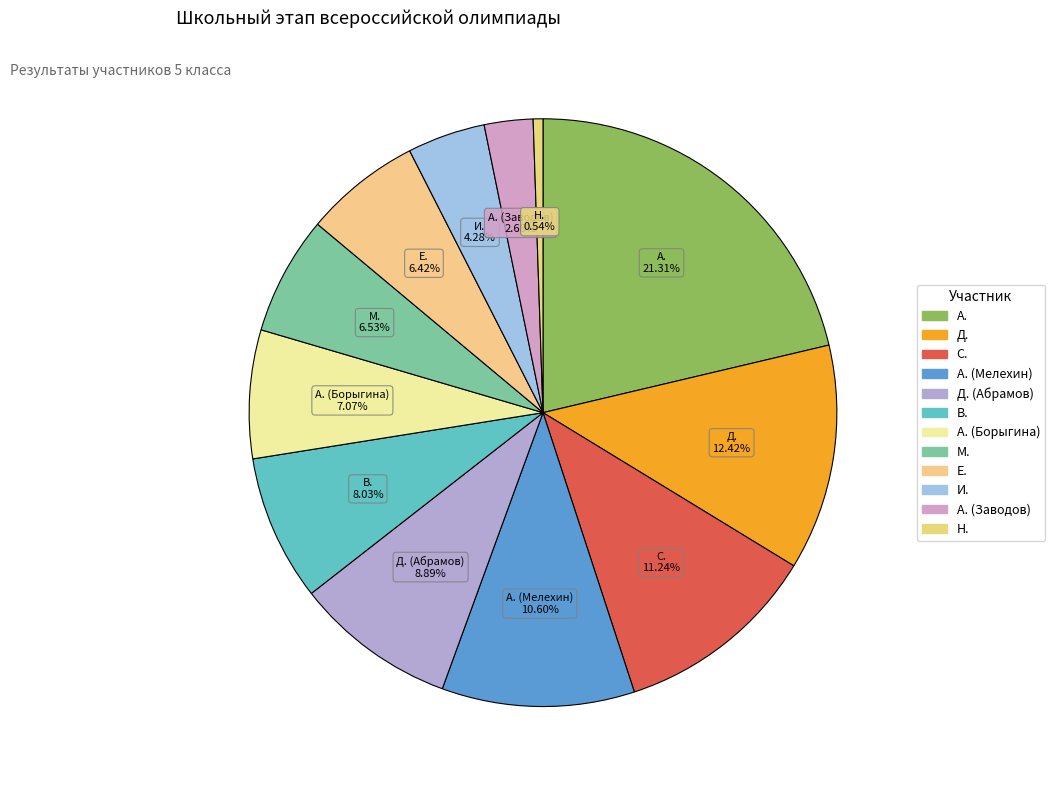

Count the number of slices in the pie.

12